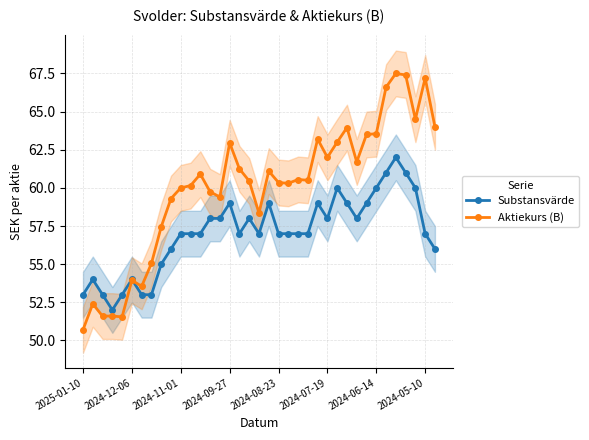

How many lines are shown in the chart?

2